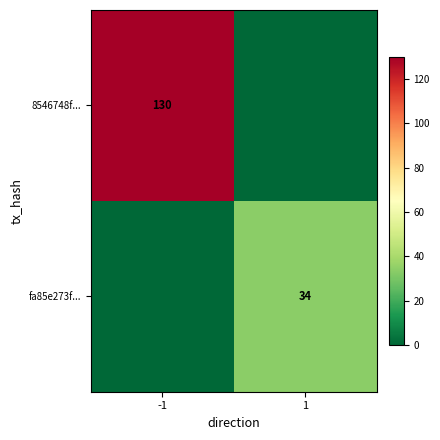

True or false: fa85e273f... has a value of 49 at 1.

False